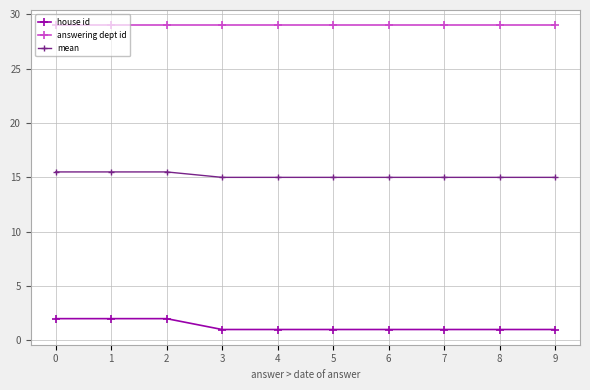

How many distinct data groups are displayed?

3